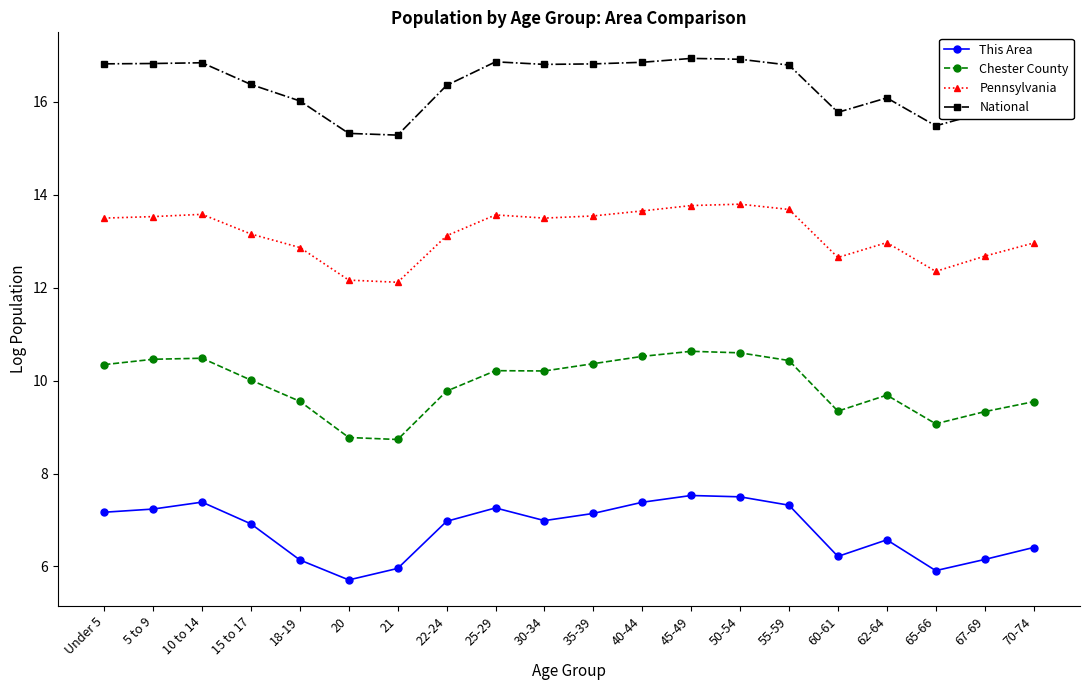

What is the lowest value of the Chester County series?

8.7